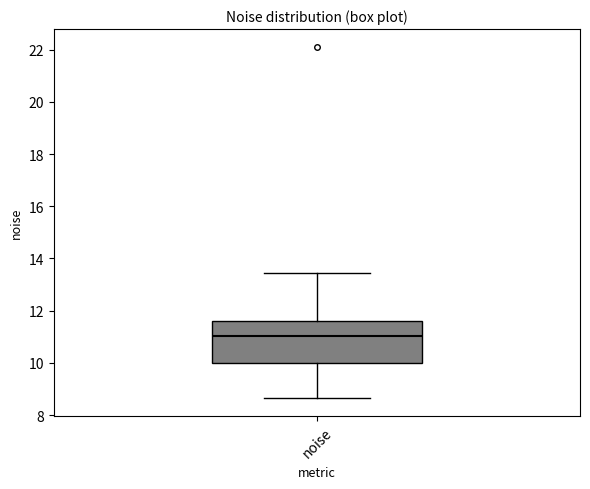

Read this box plot against the y-axis: the position of the median line, the range covered by the box, and the ends of both whiskers. The values are not printed on the chart, so give them approximately, as read against the axis.

median 11.0, box 10.0 to 11.6, whiskers 8.6 to 13.4